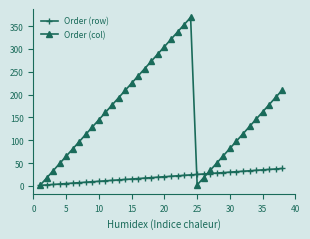

Which series has the largest total across all categories?

Order (col)